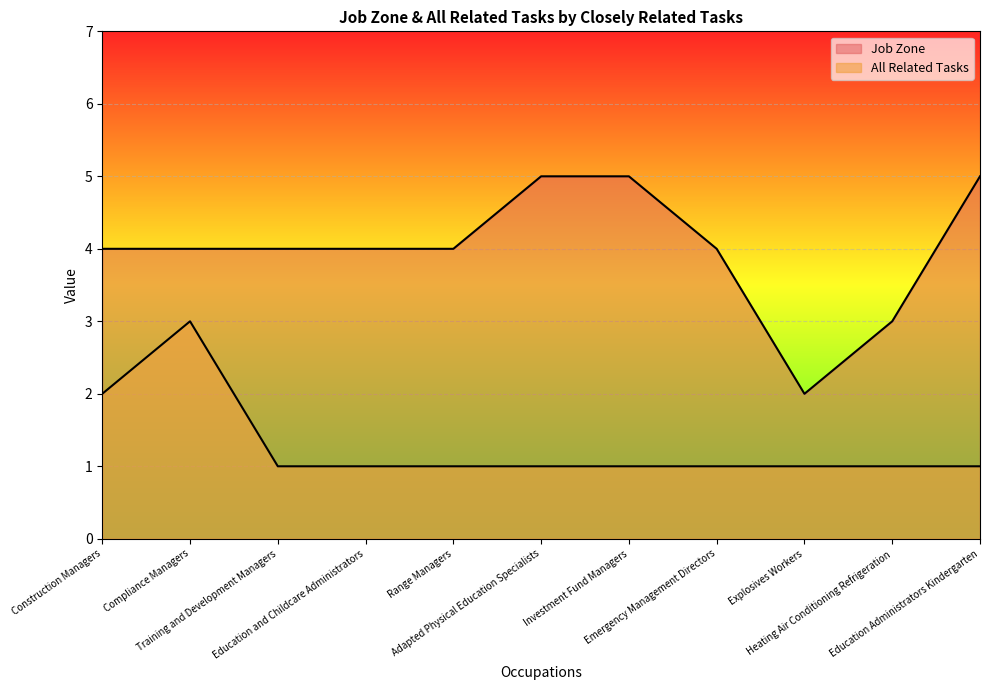

How many series are shown in this chart?

2